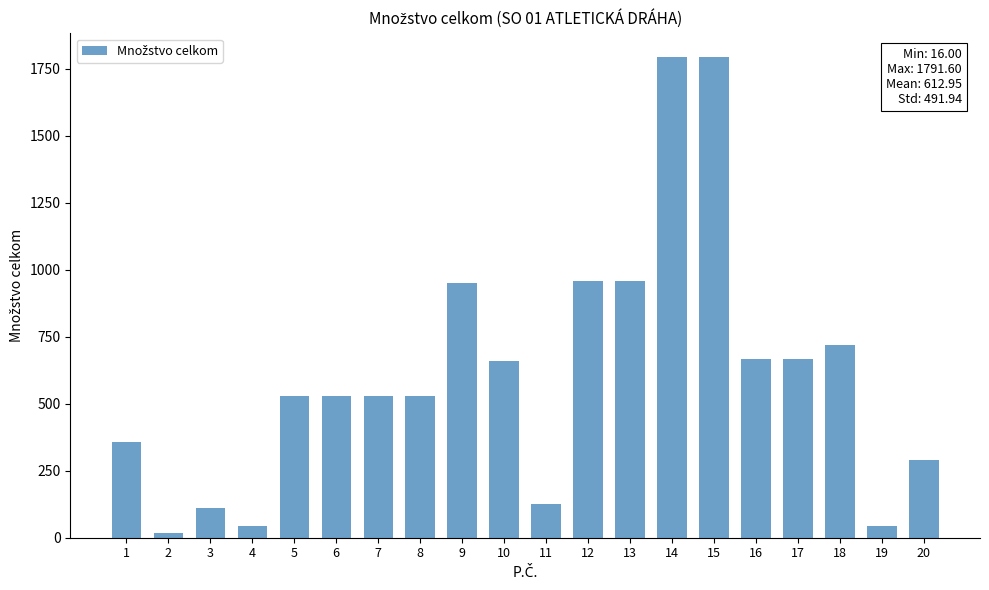

How many values are below 528?

7